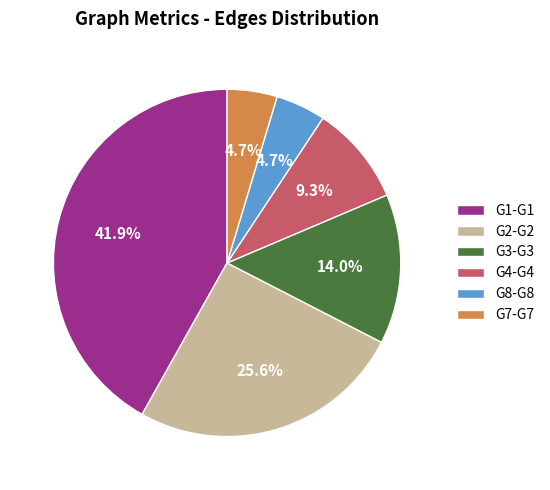

Combined, what portion of the pie is G1-G1 and G2-G2?

67.4%